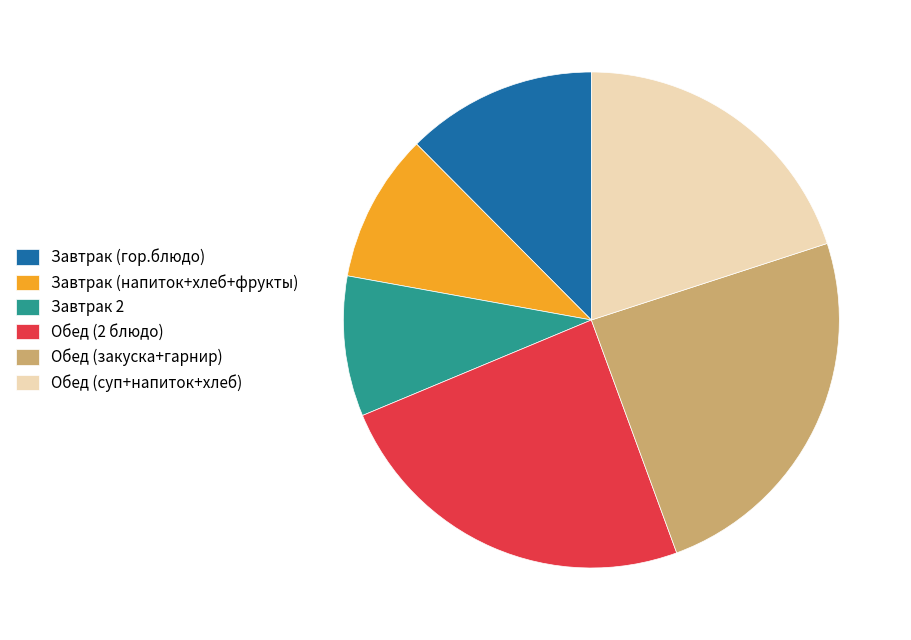

Combined, do Обед (закуска+гарнир) and Завтрак (напиток+хлеб+фрукты) account for over 50%?

No